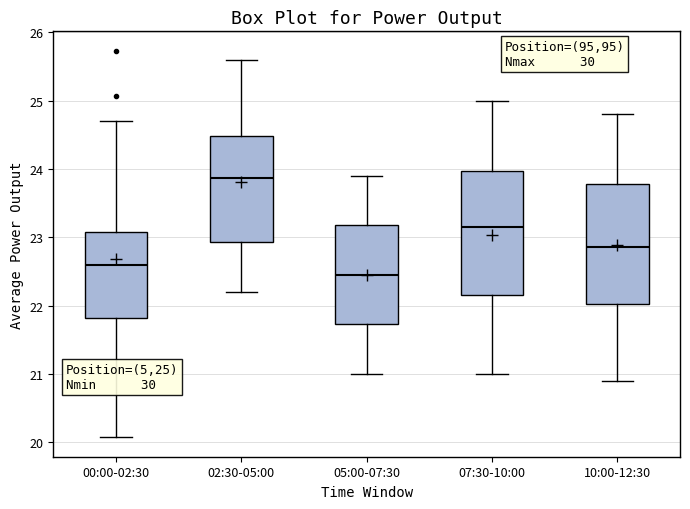

Reading left to right, read every box against the y-axis: the position of its median line, the range the box covers, and the ends of its whiskers. The values are not printed on the chart, so give them approximately, as read against the axis.

00:00-02:30: median 22.6, box 21.8 to 23.1, whiskers 20.1 to 24.7
02:30-05:00: median 23.9, box 22.9 to 24.5, whiskers 22.2 to 25.6
05:00-07:30: median 22.5, box 21.7 to 23.2, whiskers 21.0 to 23.9
07:30-10:00: median 23.2, box 22.2 to 24.0, whiskers 21.0 to 25.0
10:00-12:30: median 22.9, box 22.0 to 23.8, whiskers 20.9 to 24.8